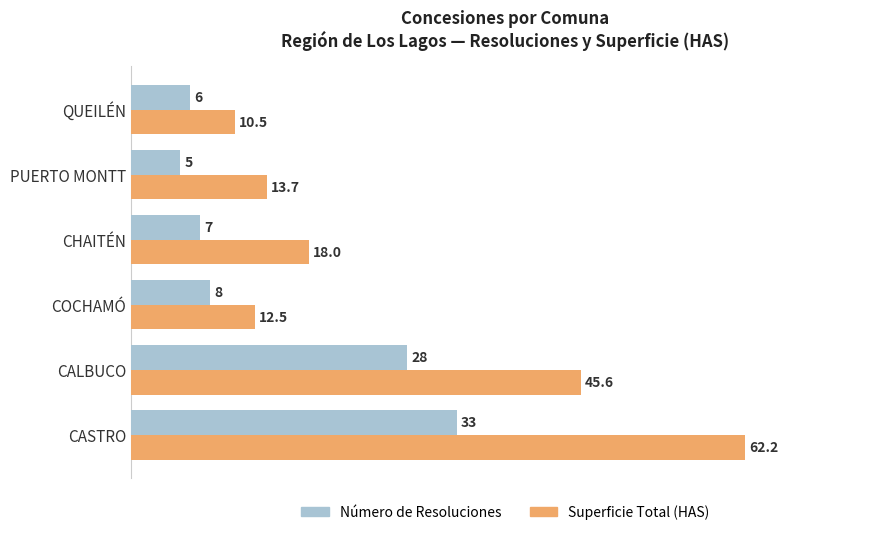

List the series in order of their overall mean, lowest first.

Número de Resoluciones, Superficie Total (HAS)